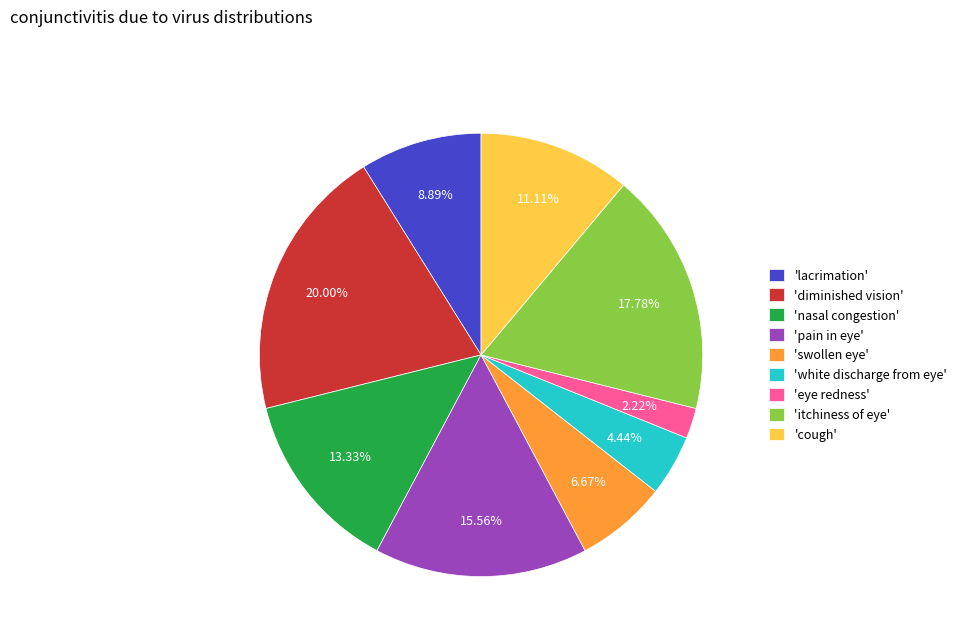

How many slices are in this pie chart?

9